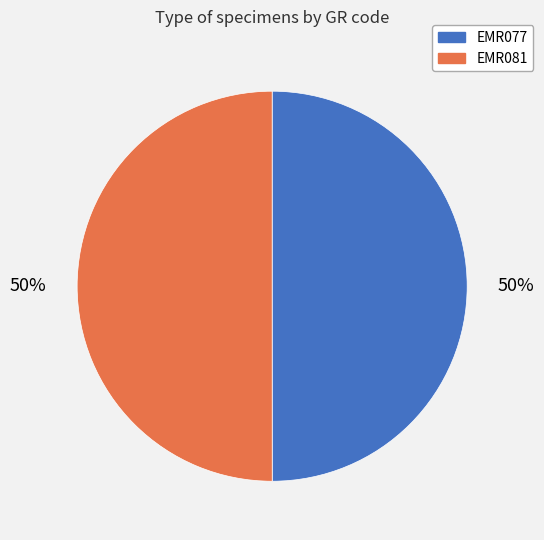

To the nearest percent, what percentage of the pie is EMR077?

50%